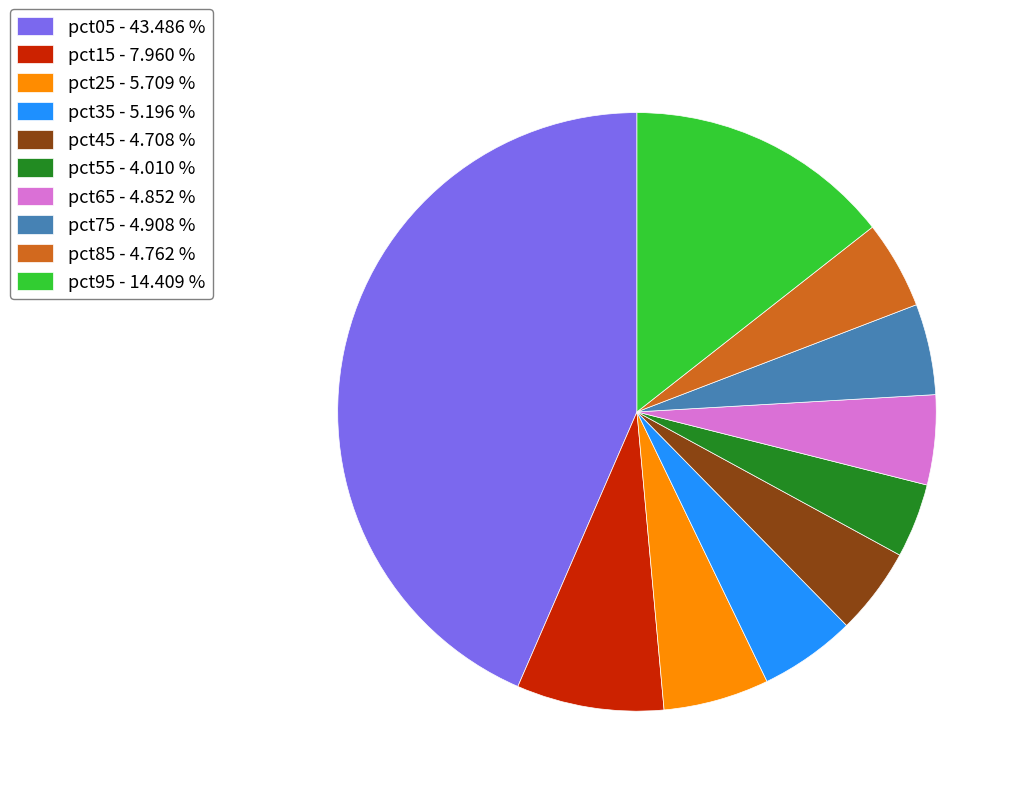

Does pct25 - 5.709 % account for over 50% of the chart?

No